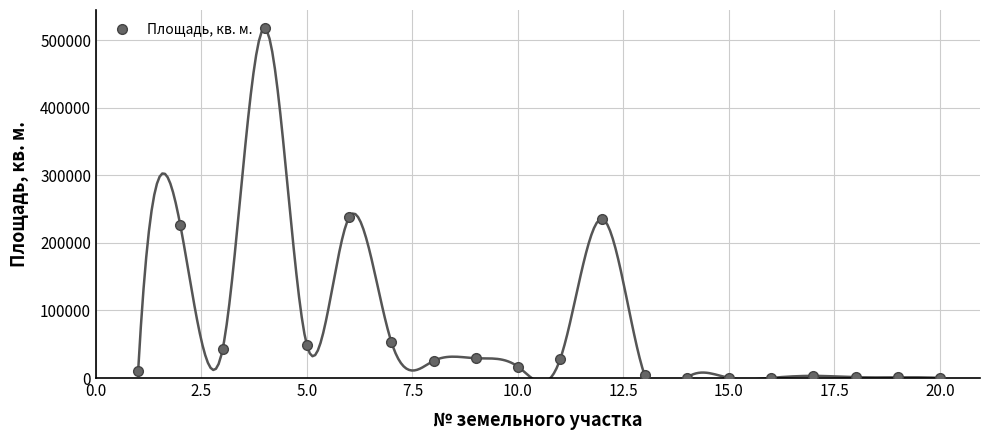

Reading right to left, list all the values displayed in this chart.

200	1000	1240	3200	144	109	299	4538	235513	27700	16828	29316	25336	53529	238074	48212	517718	42250	225967	11059